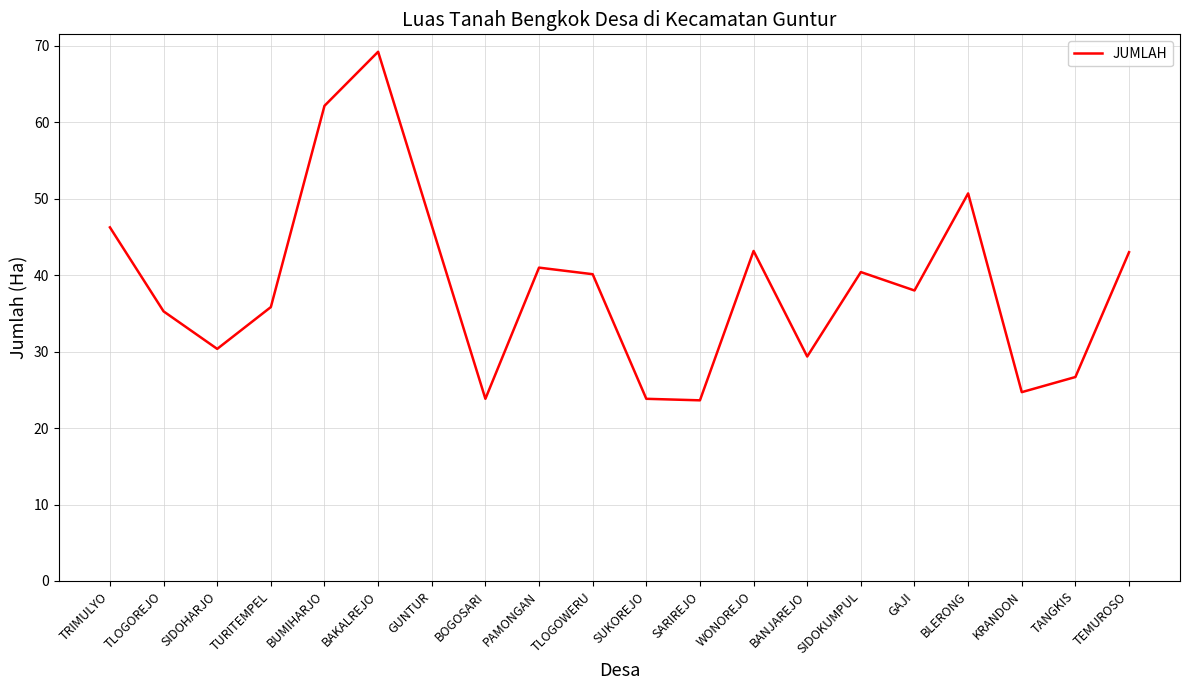

The value at TANGKIS is 26.7. True or false?

True